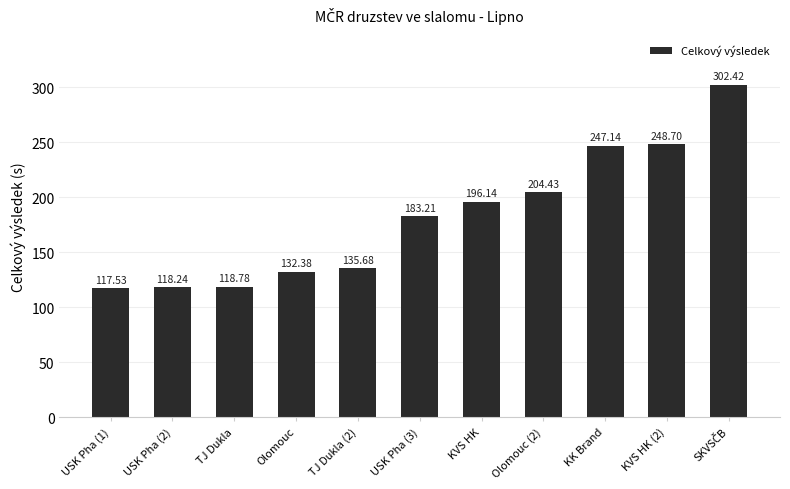

What is the value of the 9th bar from the left?

247.1